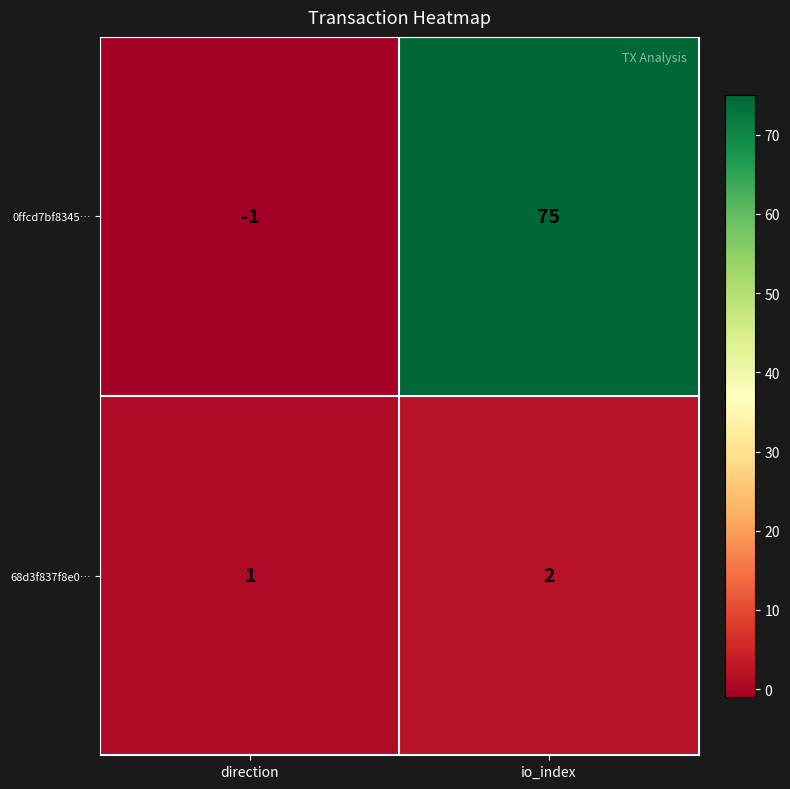

What is the total value across all series at io_index?

77